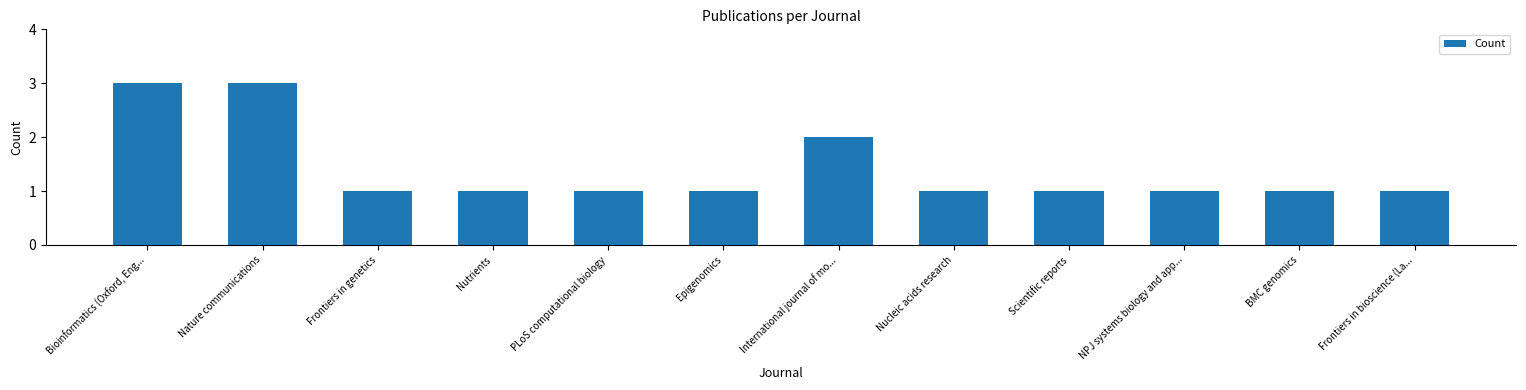

What is the ratio of the value at NPJ systems biology and app... to the value at PLoS computational biology?

1.0